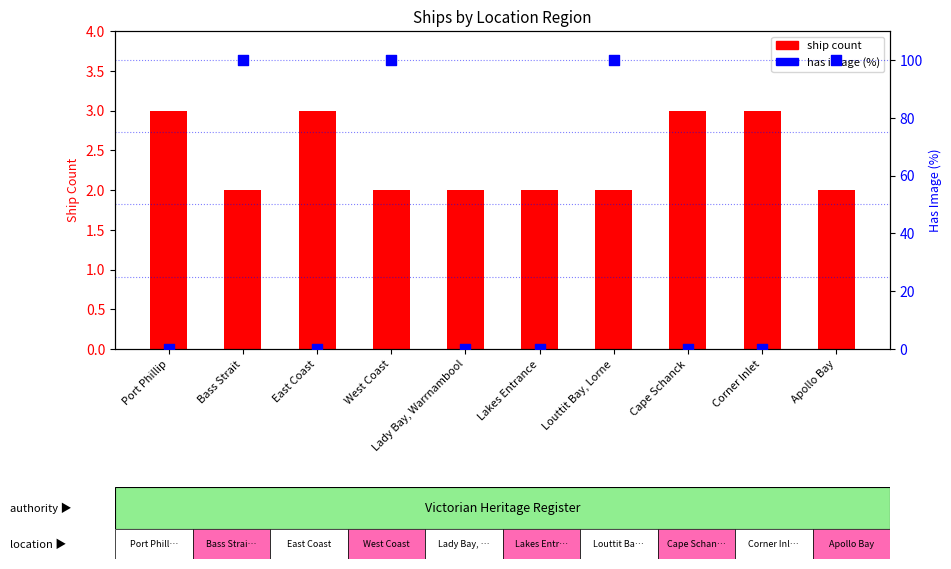

Is the value of has image (%) at Lakes Entrance greater than the value of ship count at Apollo Bay?

No